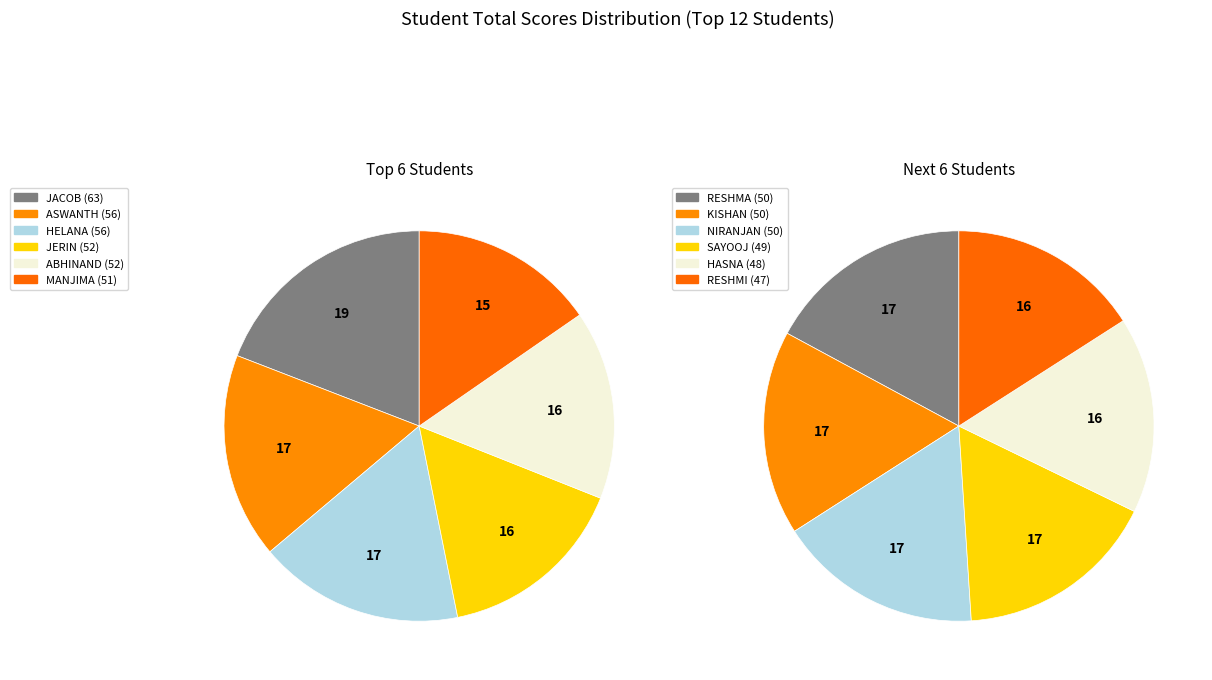

Rank the categories by value from lowest to highest.

RESHMI, HASNA, SAYOOJ, KISHAN, NIRANJAN, RESHMA, MANJIMA, ABHINAND, JERIN, ASWANTH, HELANA, JACOB